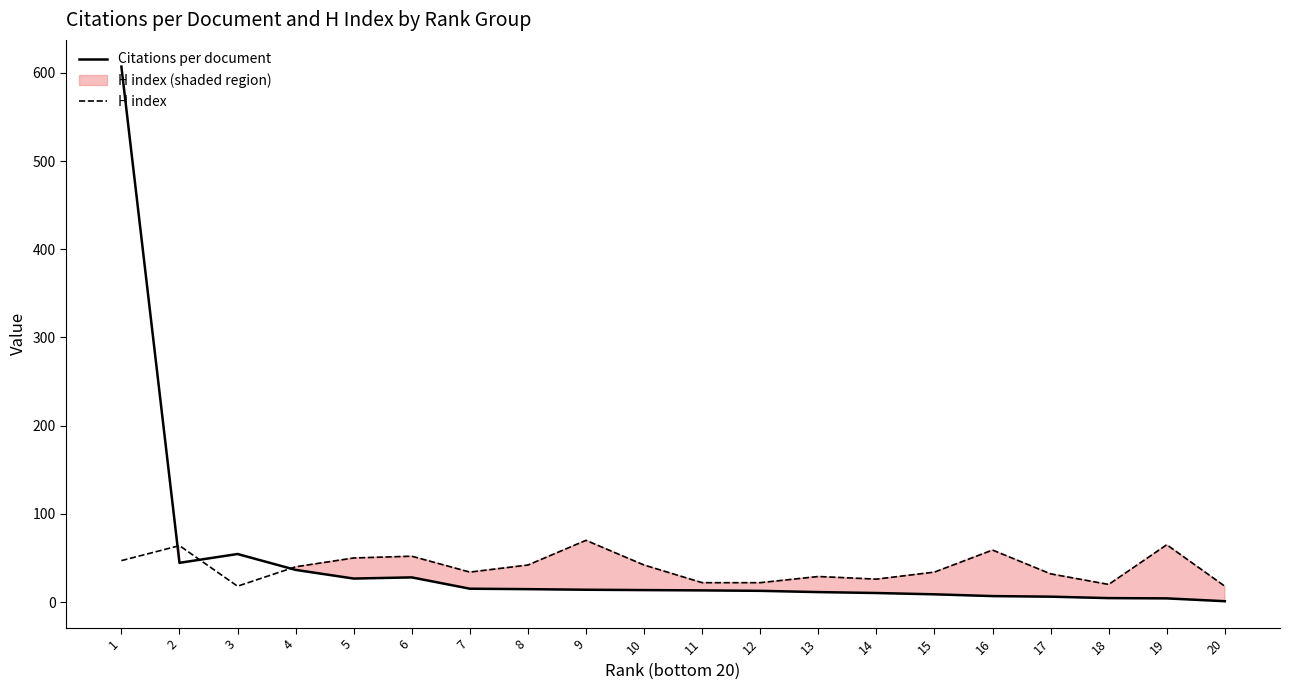

Which series changed the most between 2 and 20?

H index